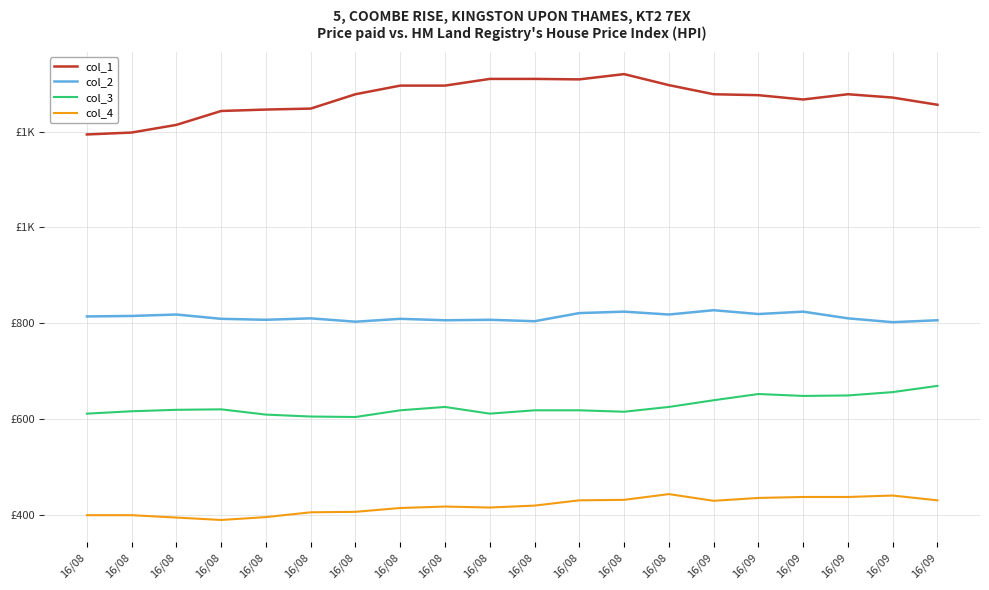

What is the smallest value displayed?

389